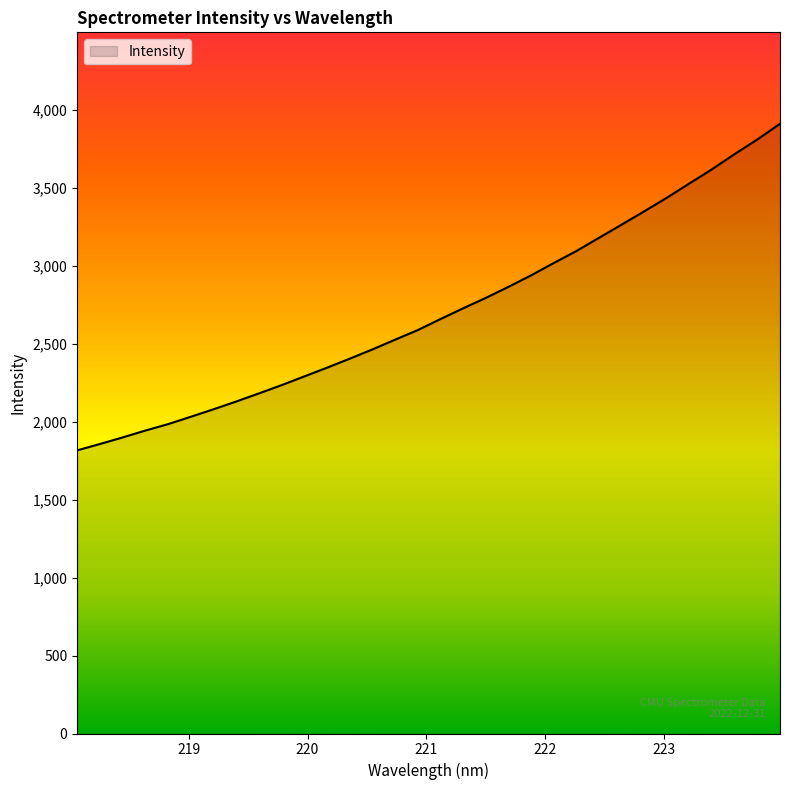

How many distinct data groups are displayed?

1